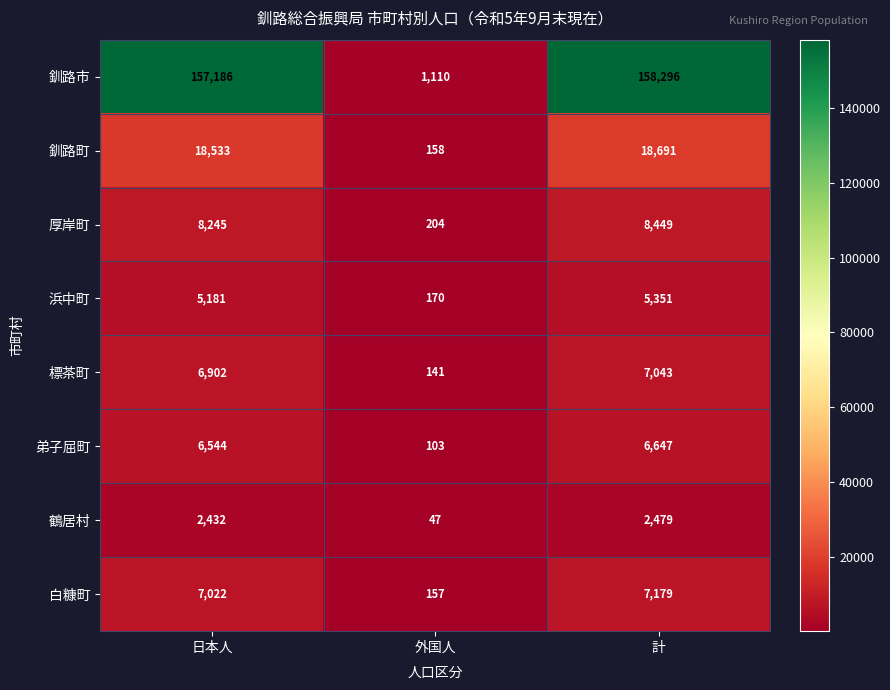

What is the difference between the maximum and minimum values in the 厚岸町 series?

8245